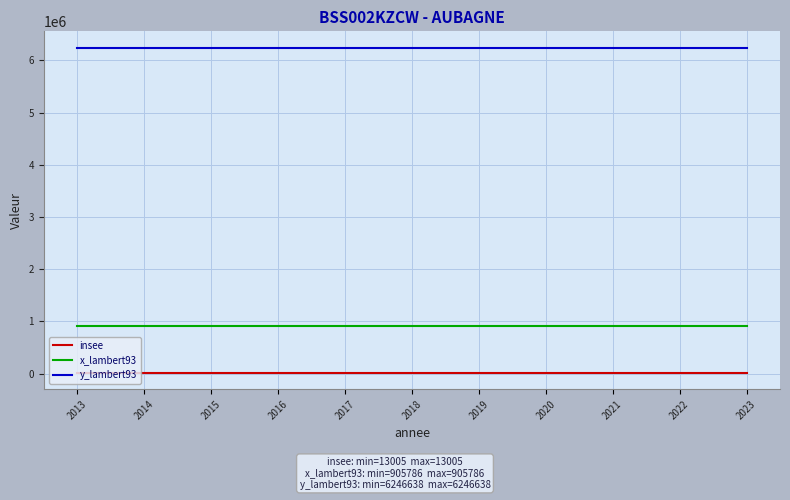

Count the number of categories in the chart.

11